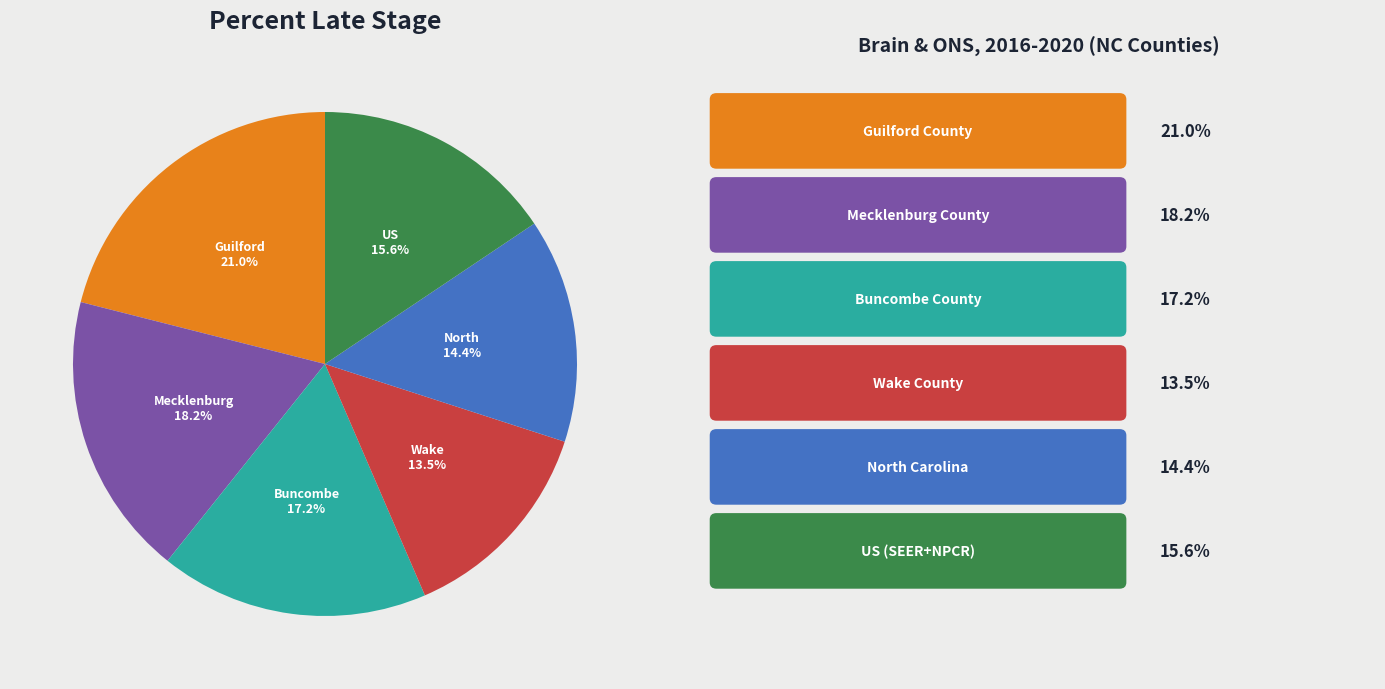

Is there a majority slice in this chart?

No